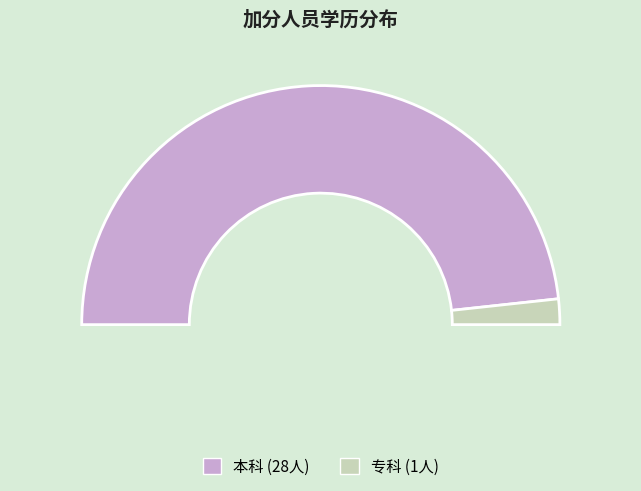

What percentage do 专科 and 本科 together represent?

100.0%